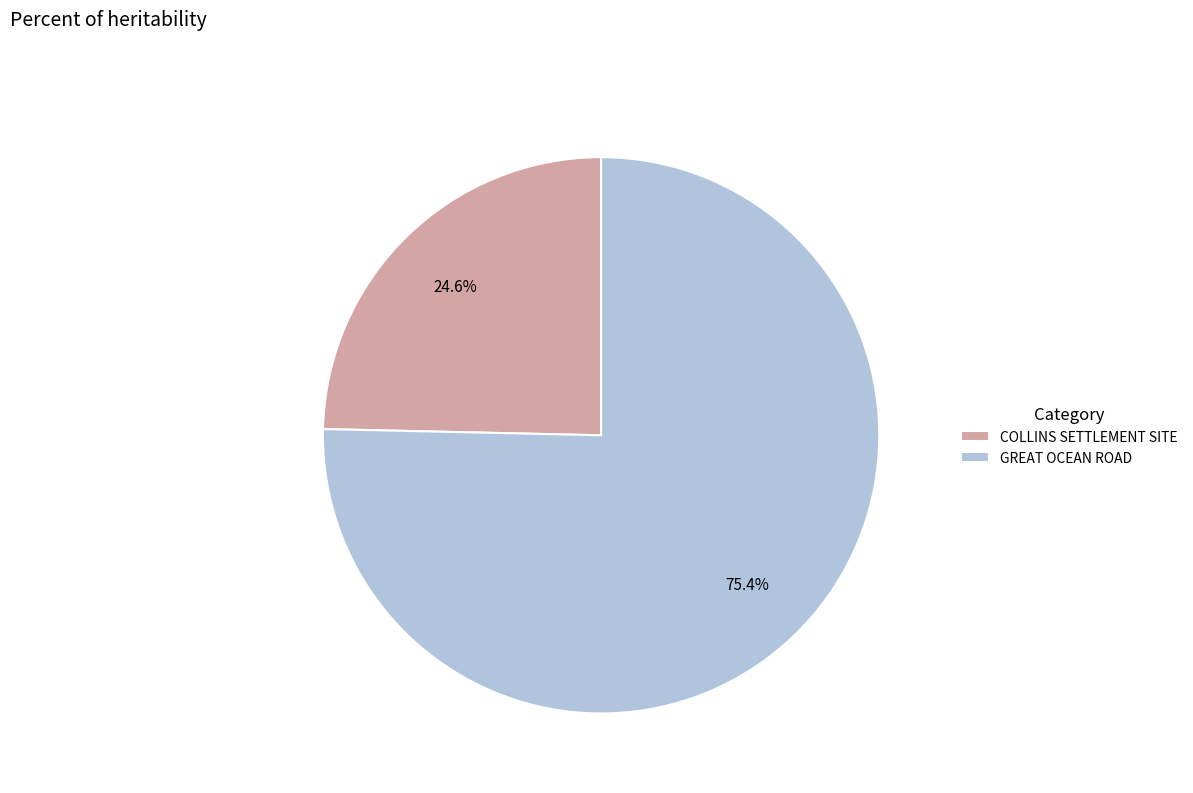

To the nearest percent, what is the average slice percentage?

50%